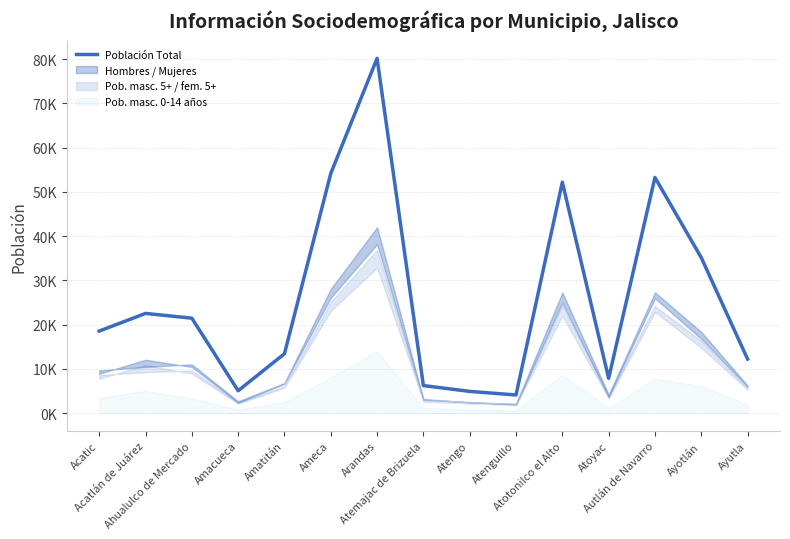

Where does the data first go above 18551?

Acatlán de Juárez